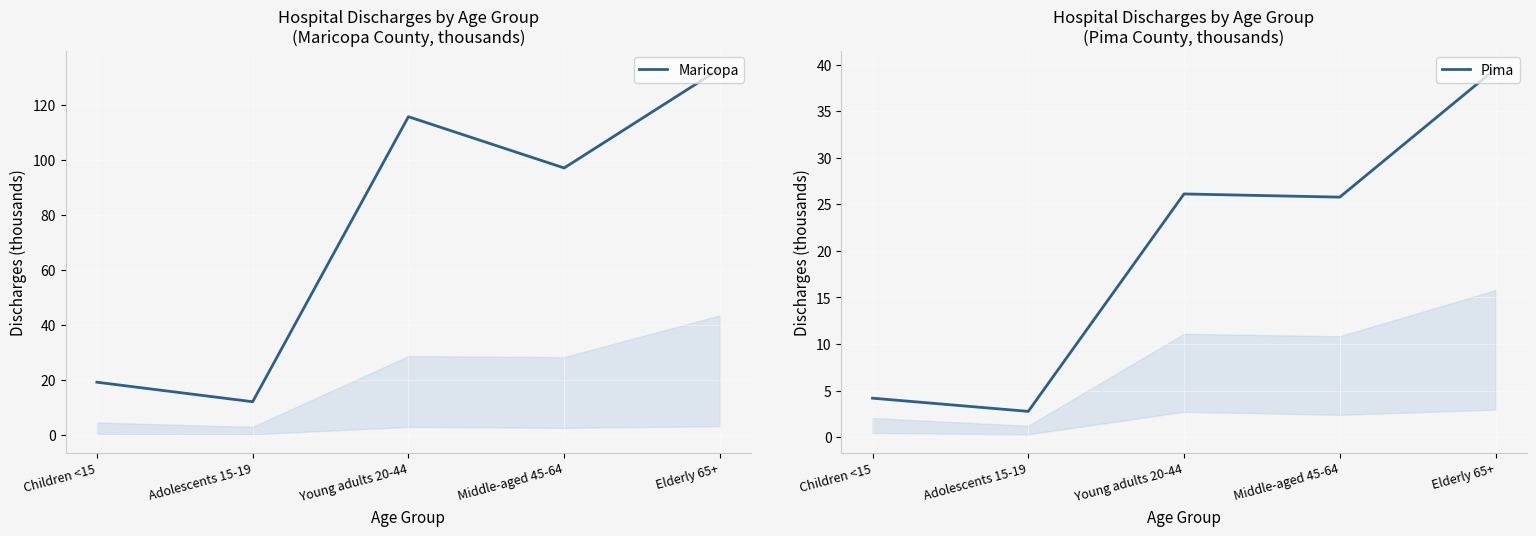

What is the lowest value of the Maricopa series?

12.2